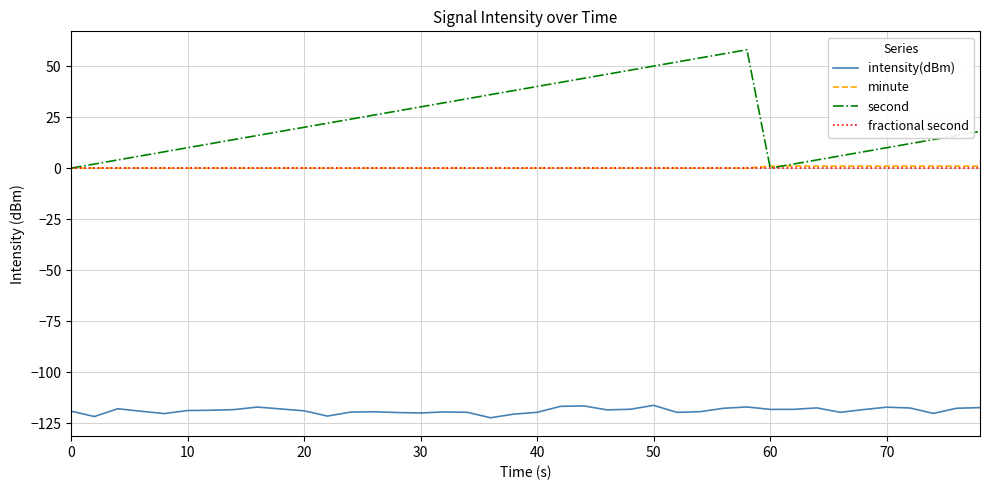

What is the maximum value shown in the chart?

58.0